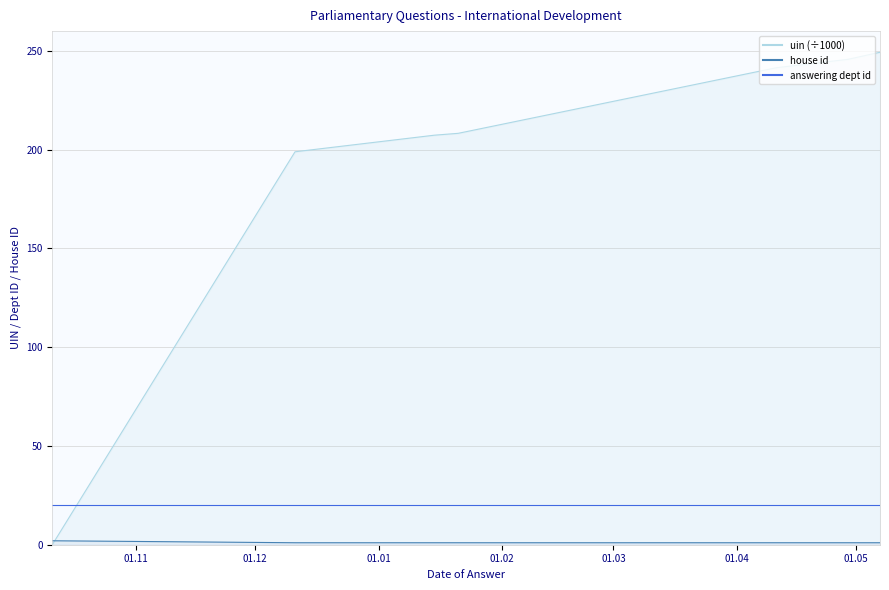

How many positive values does the uin series have?

9